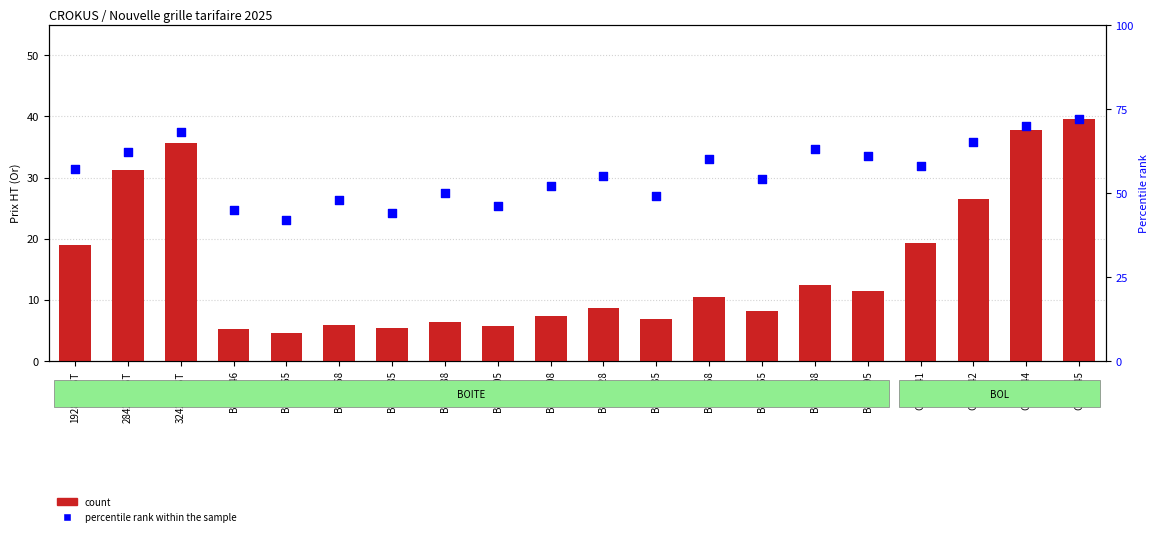

Which series has the largest Y range (max minus min)?

count